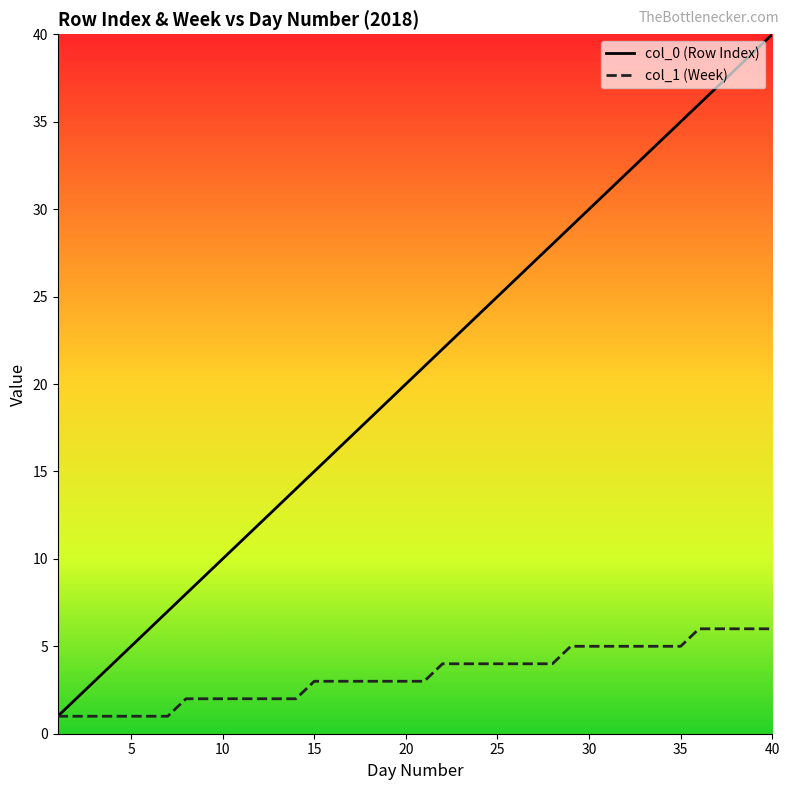

Which series has the largest range (max minus min)?

col_0 (Row Index)